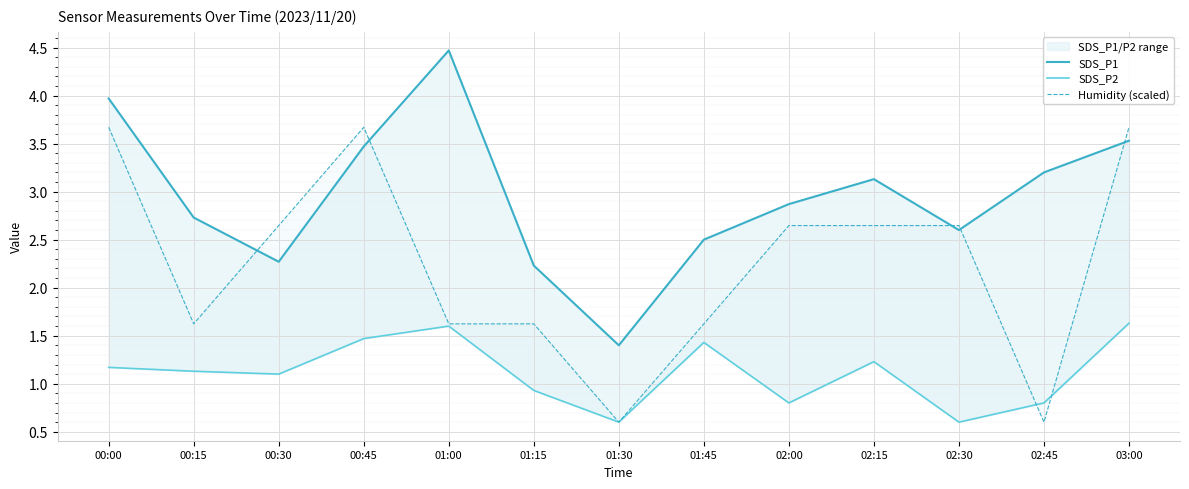

At which category does SDS_P1 reach its first local valley?

00:30